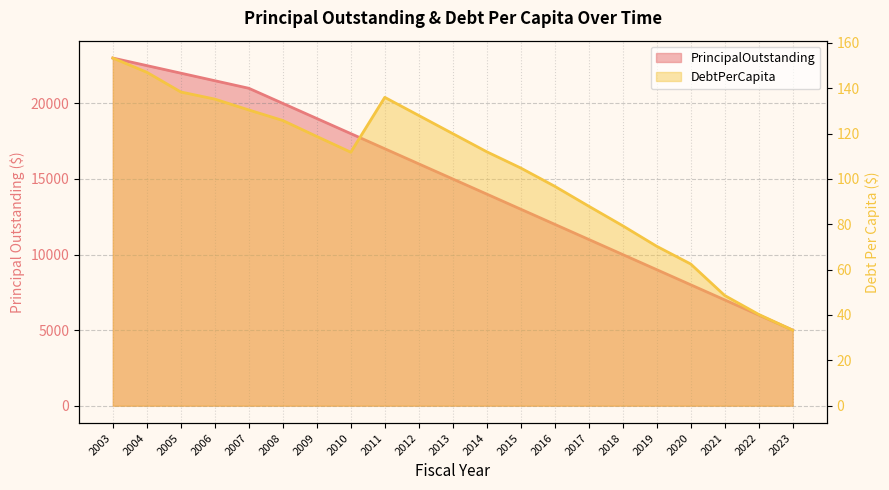

How many interior local peaks does the DebtPerCapita series have?

1